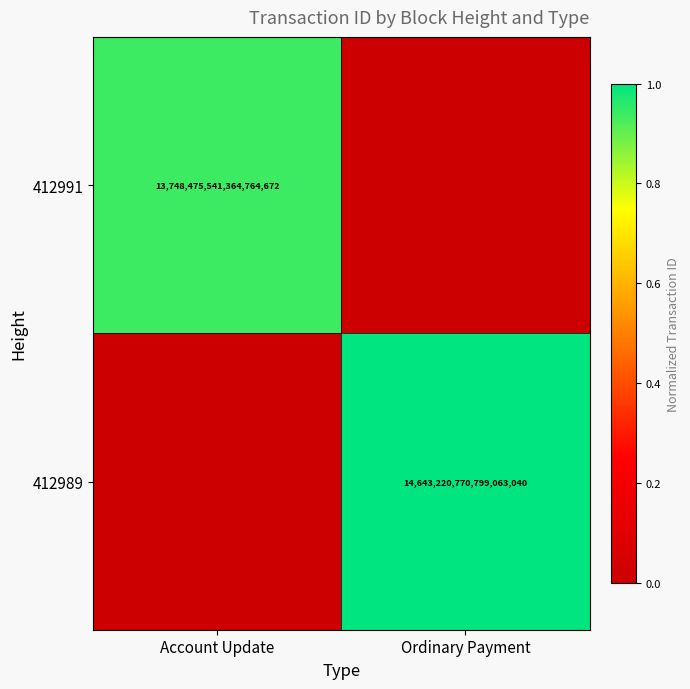

The value of 412991 at Account Update is 6265434969434322944. True or false?

False